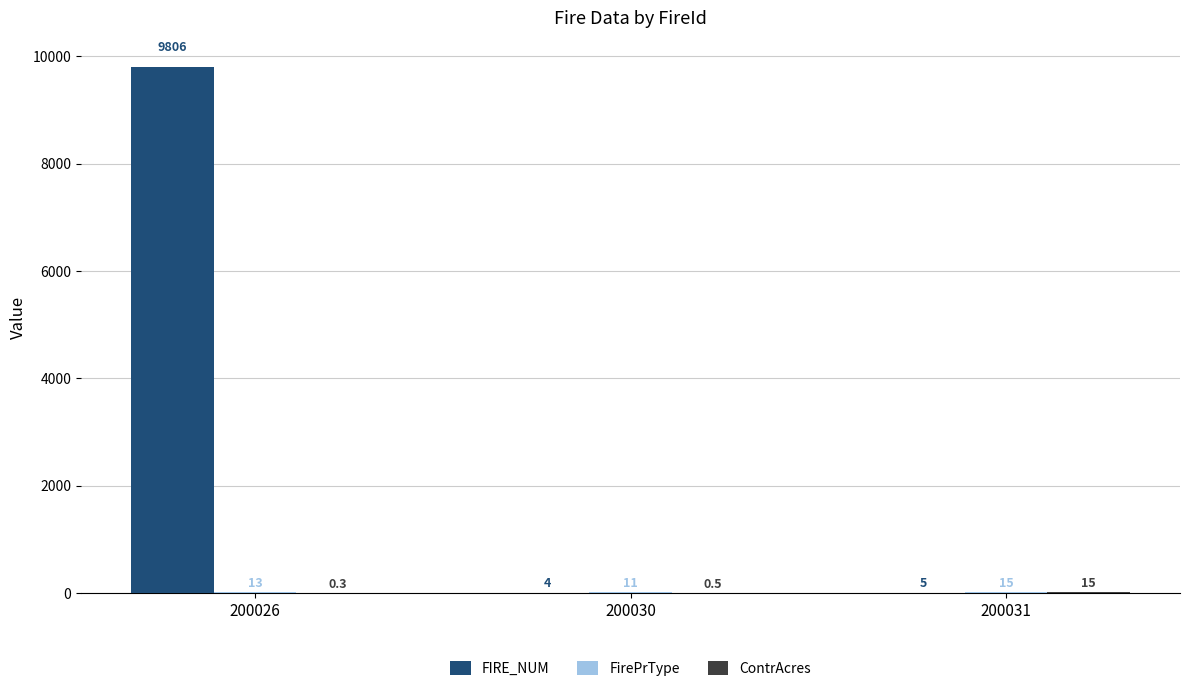

At which label is FIRE_NUM closest to 4905?

200031